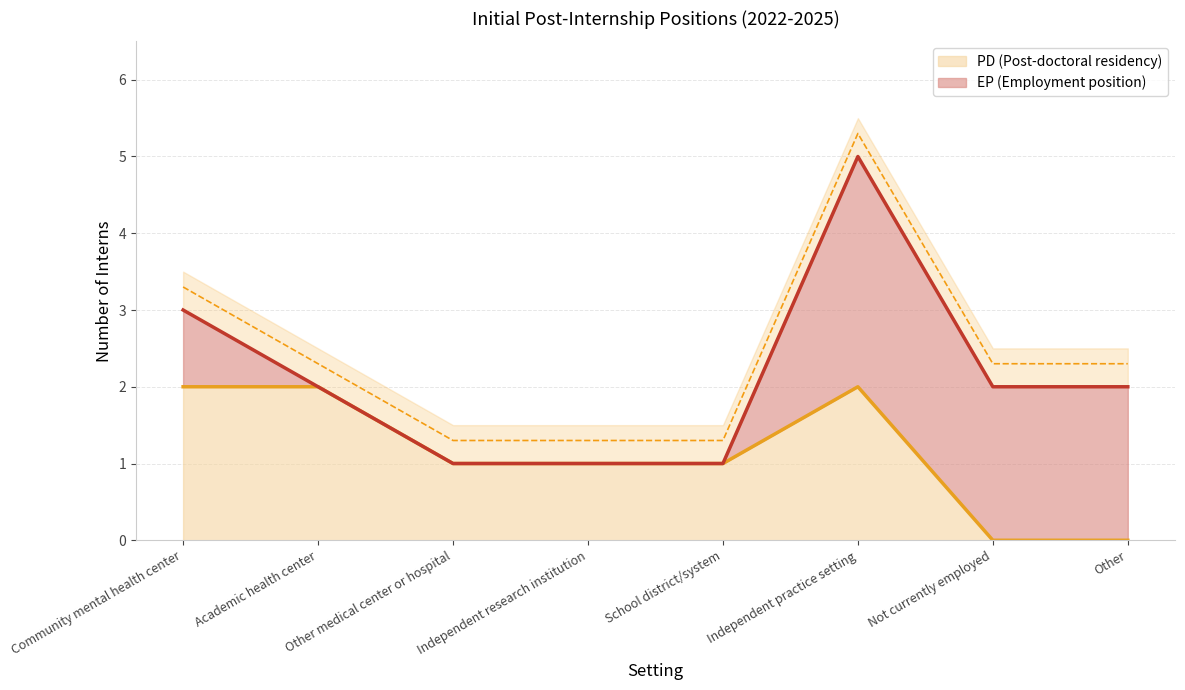

What is the value of the 6th point from the left?

2